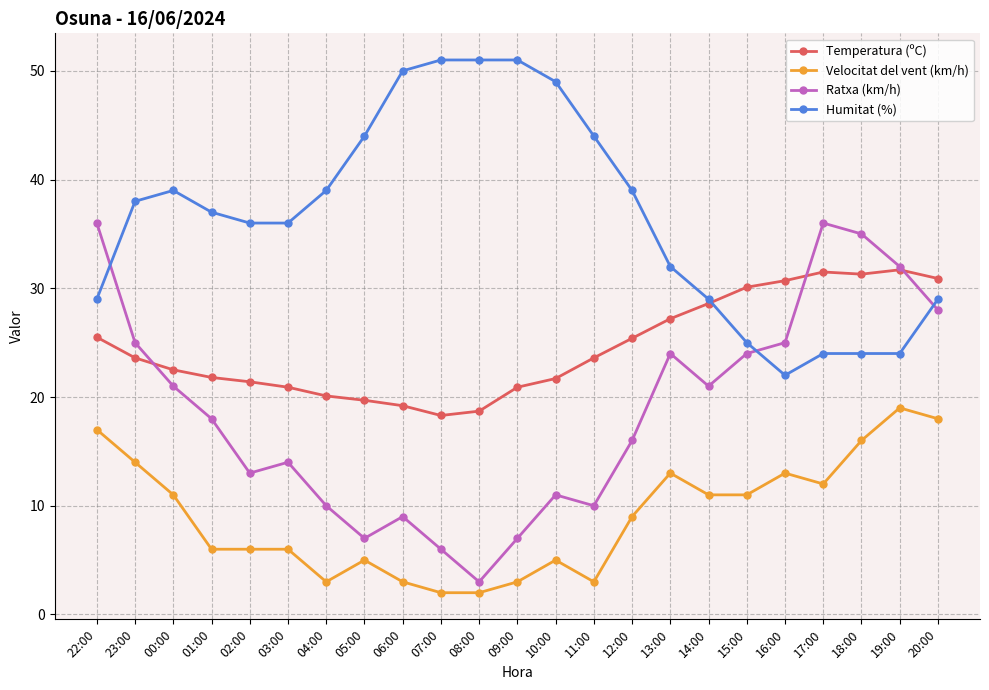

Rank the series by their maximum value, from lowest to highest.

Velocitat del vent (km/h), Temperatura (ºC), Ratxa (km/h), Humitat (%)